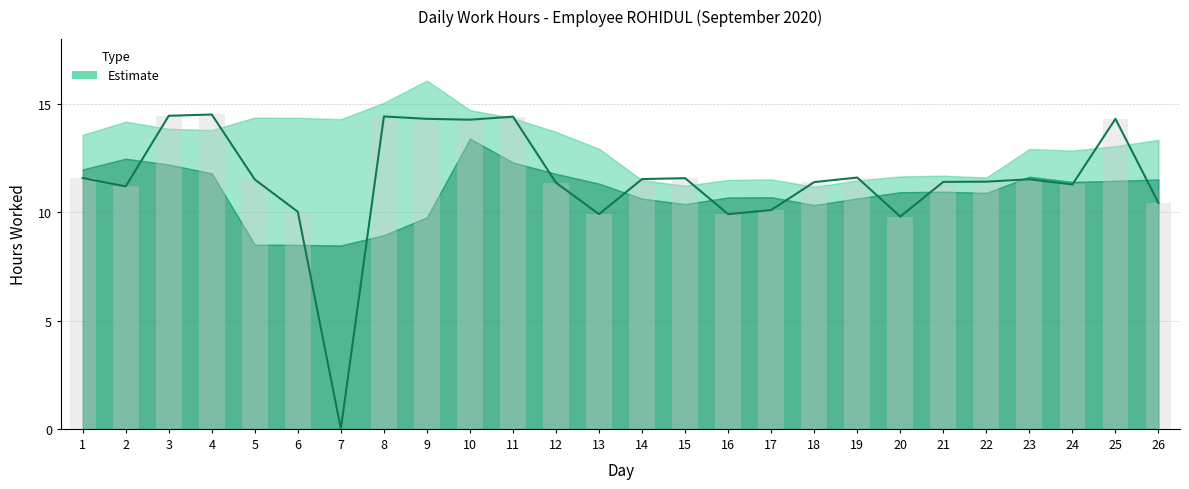

What is the change in value from 1 to 17?

-1.5